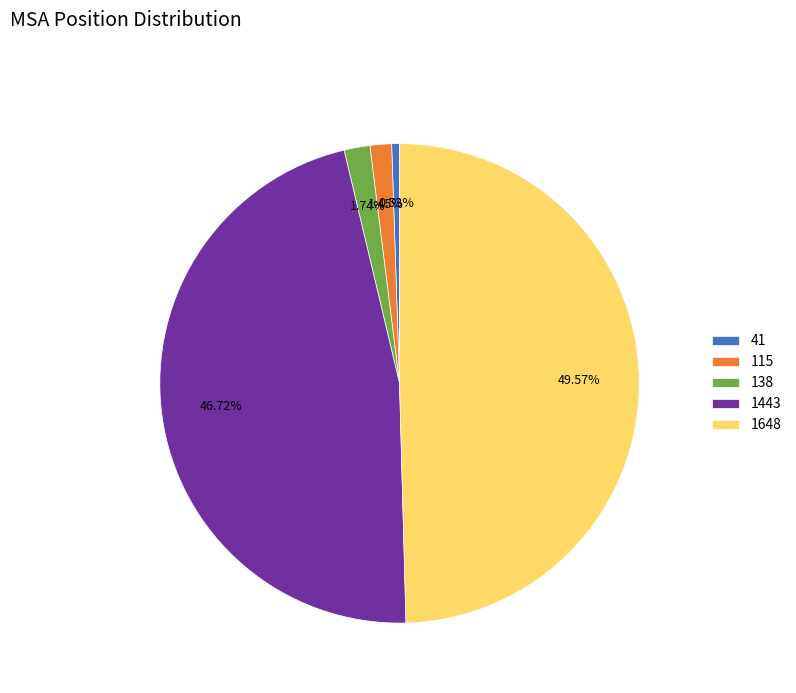

How many segments does this pie chart have?

5